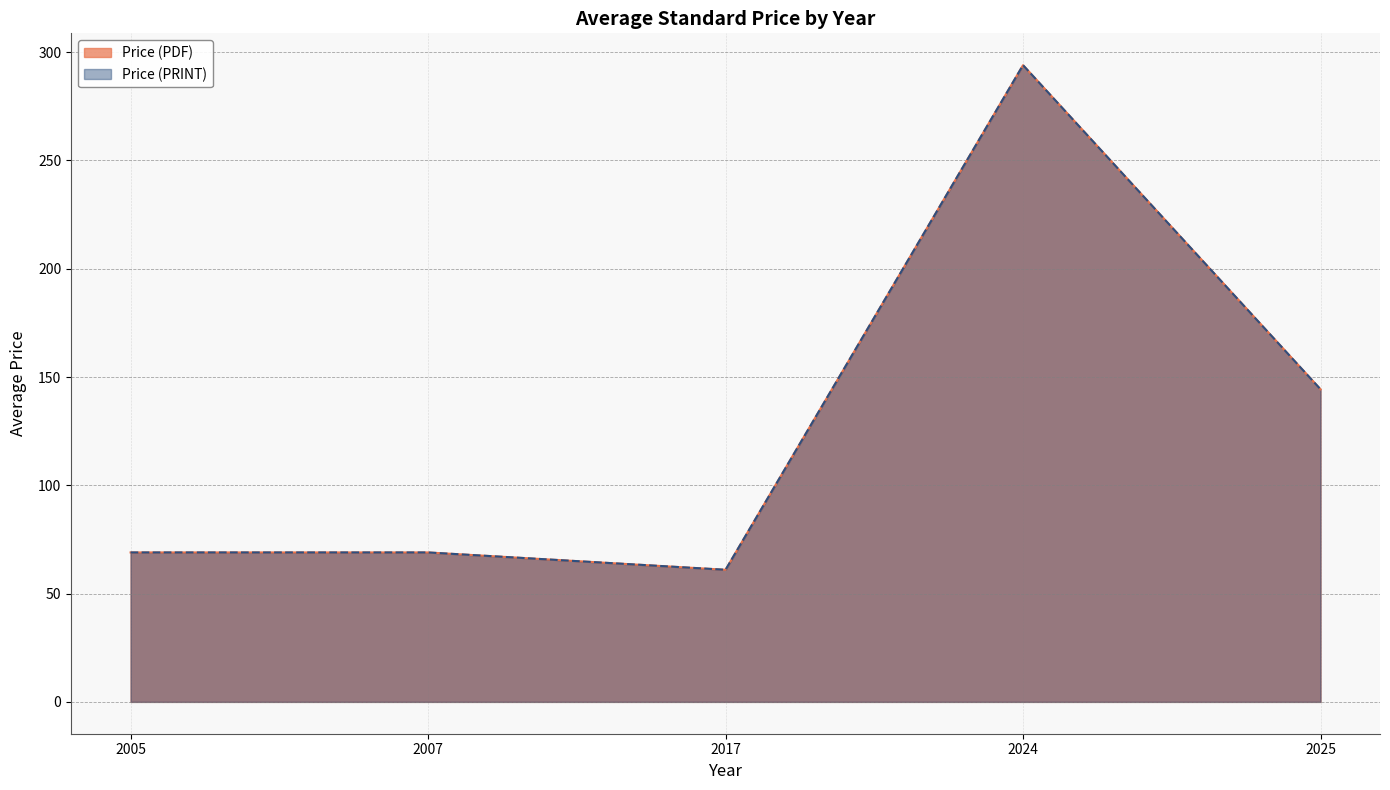

Between 2025 and 2025, which is larger?

2025